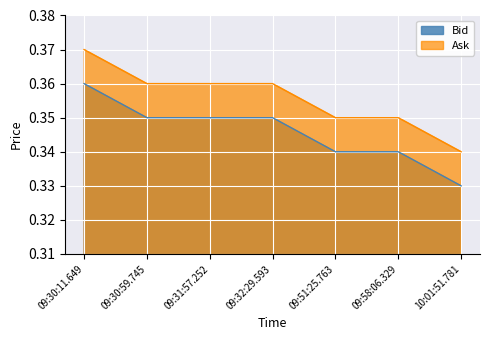

Does the chart display data point markers on the line(s)?

No